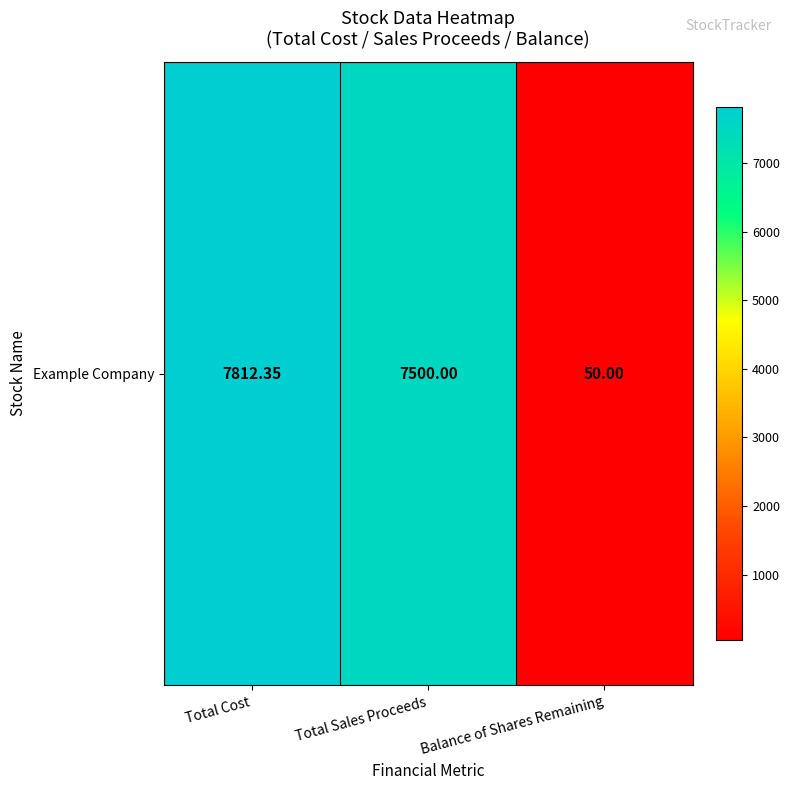

What is the change in value from Total Sales Proceeds to Balance of Shares Remaining?

-7450.0